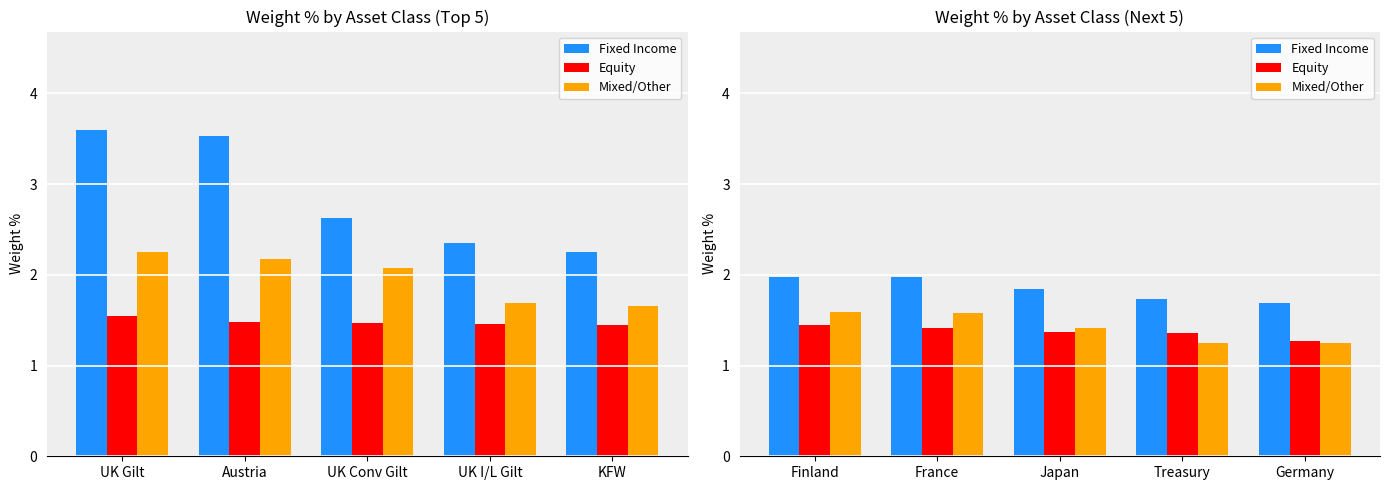

Which label corresponds to the largest value in the chart?

Finland